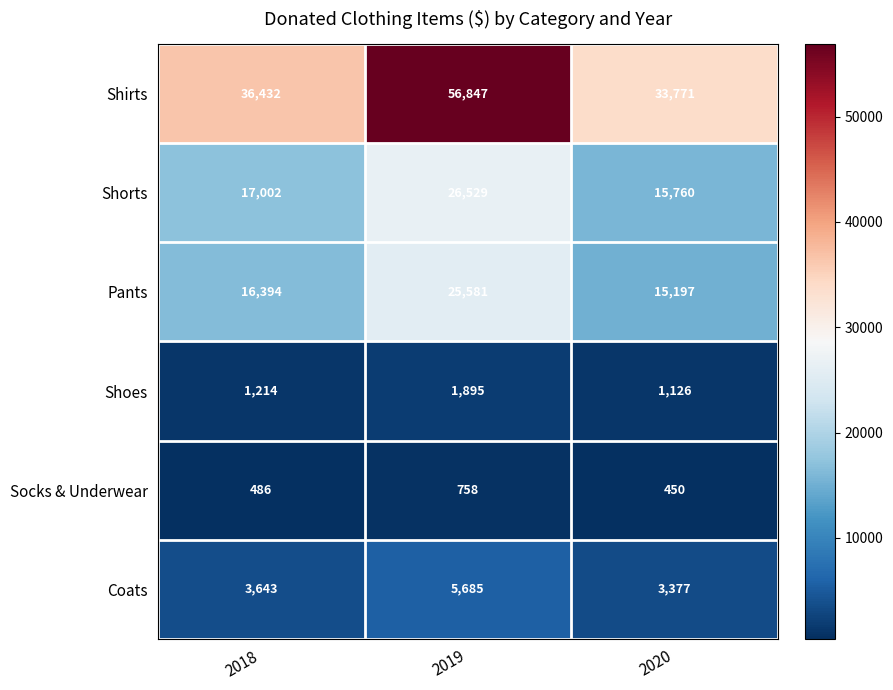

Which category has the lowest value across all series?

2020